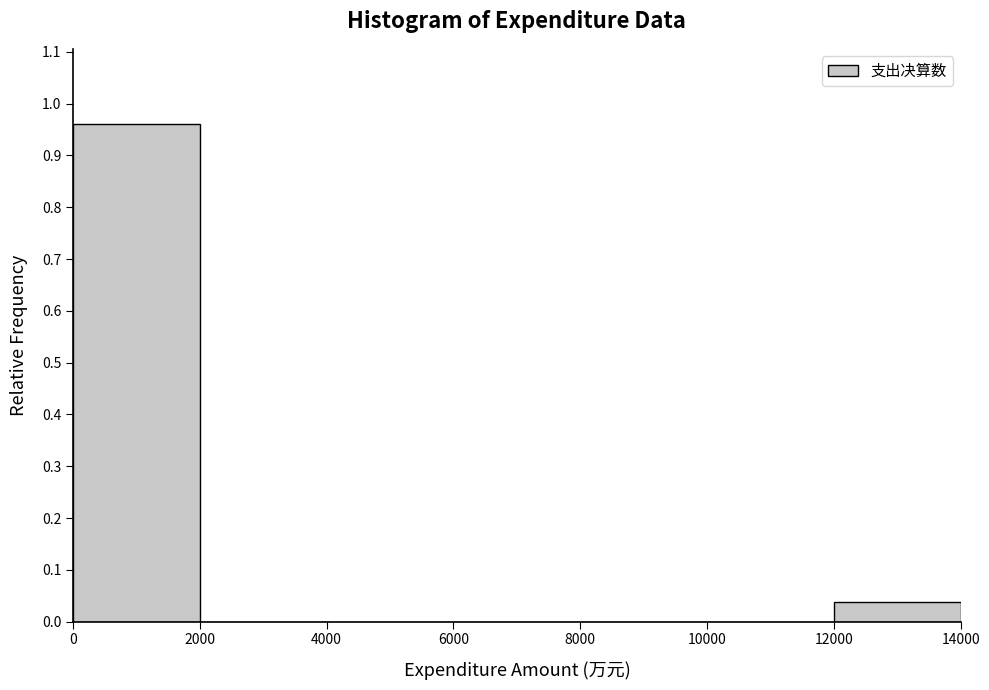

Reading left to right, transcribe this chart: for each bar, give the range it covers on the x-axis and its height. The values are not printed on the chart, so give them approximately, as read against the axis.

0 to 2000: 0.96
2000 to 4000: 0
4000 to 6000: 0
6000 to 8000: 0
8000 to 10000: 0
10000 to 12000: 0
12000 to 14000: 0.04